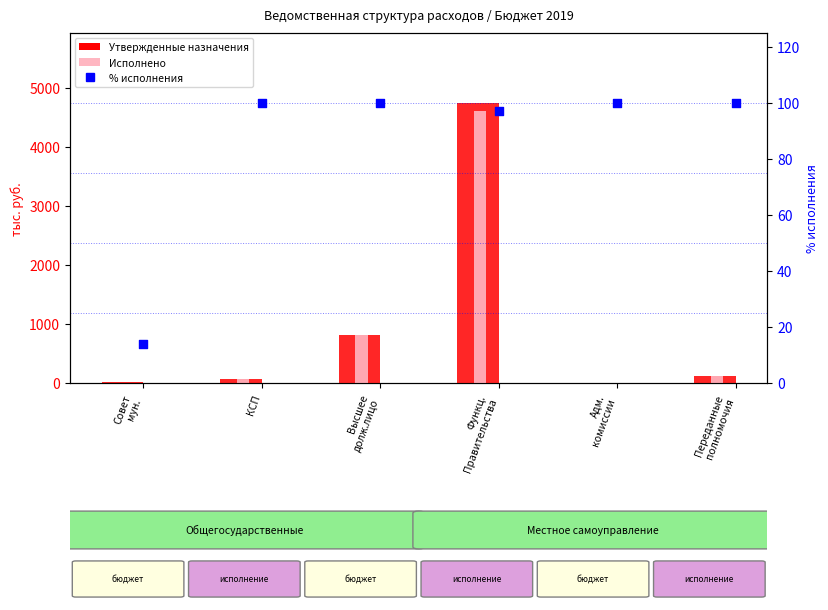

Which series reaches the minimum Y coordinate?

Исполнено (тыс.руб)